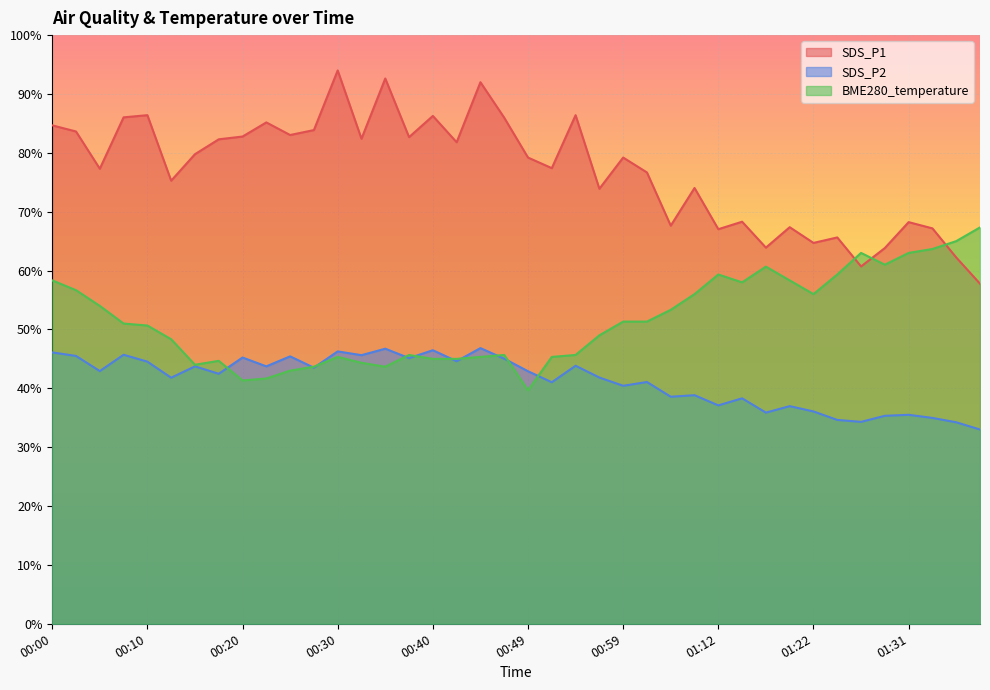

Between 01:39 and 00:10, which is larger?

00:10